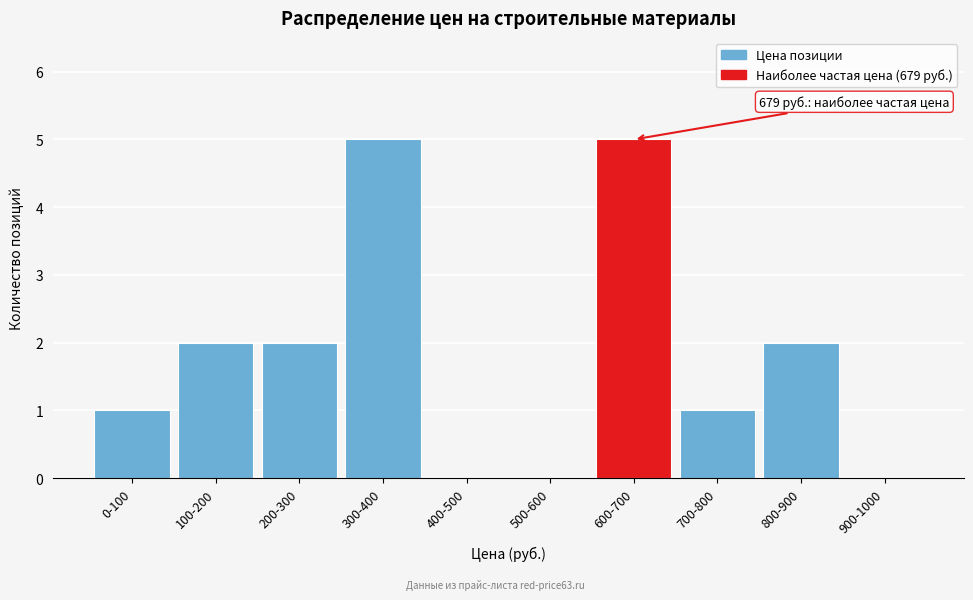

Reading left to right, what are all the values shown in this chart?

0-100=1	100-200=2	200-300=2	300-400=5	400-500=0	500-600=0	600-700=5	700-800=1	800-900=2	900-1000=0